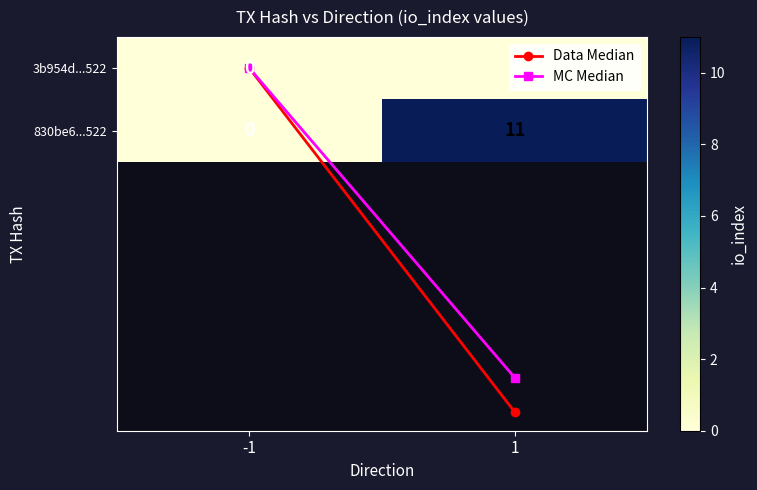

Rank the series by their average value, from lowest to highest.

3b954d...522, 830be6...522